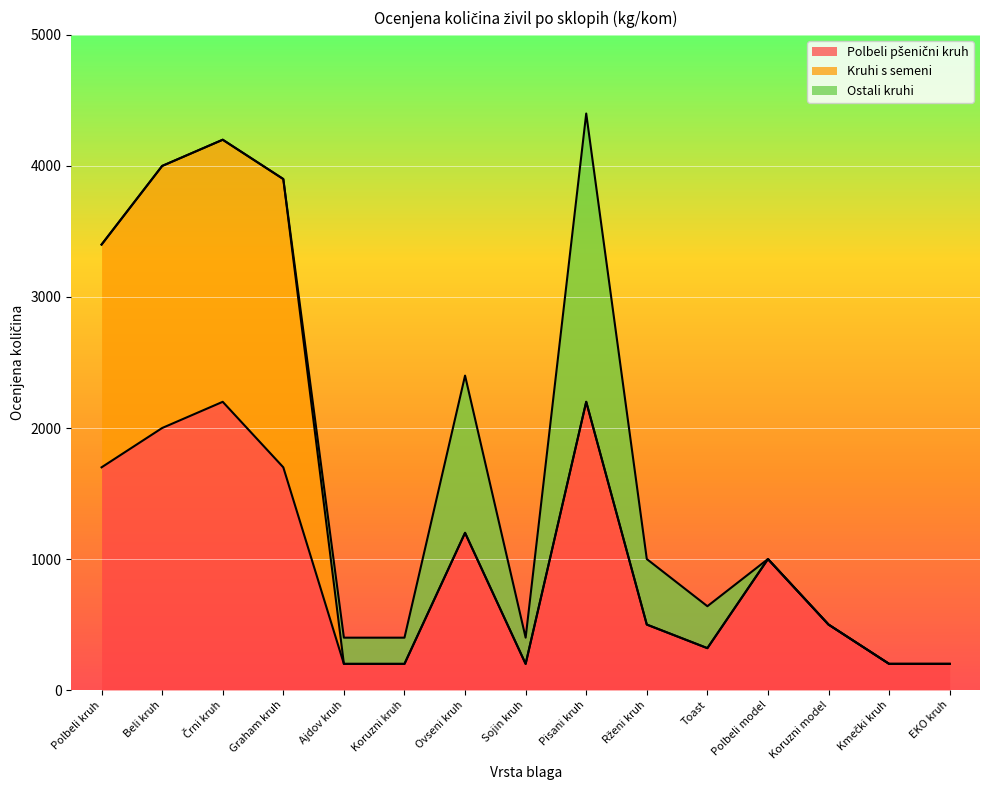

At how many categories does at least one series exceed 1627?

5